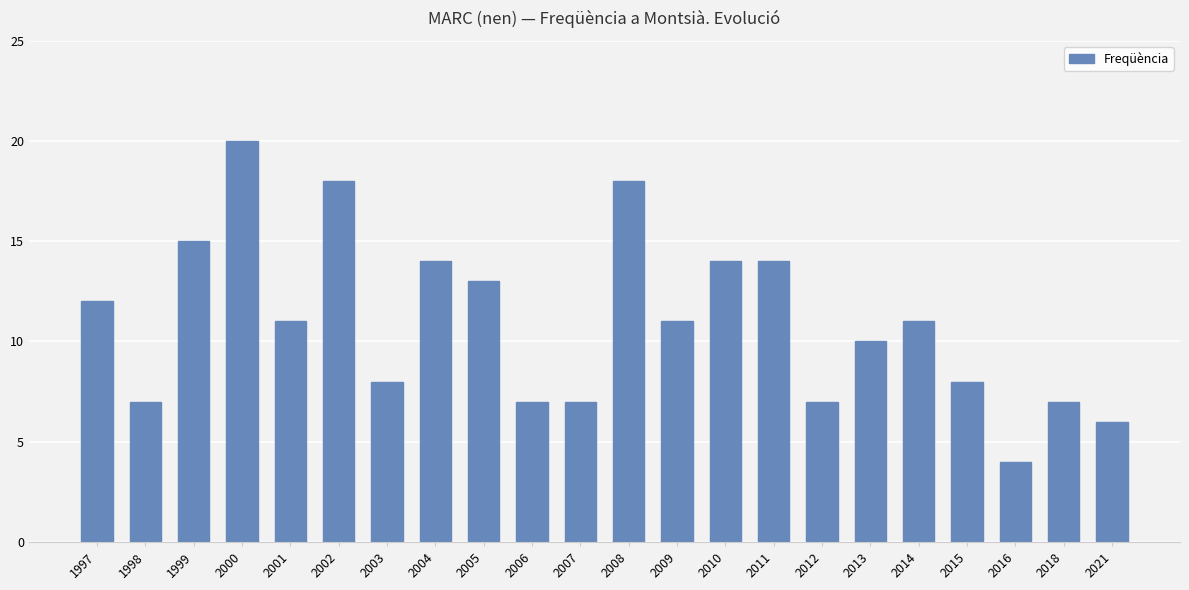

The value at 2007 is 12. True or false?

False